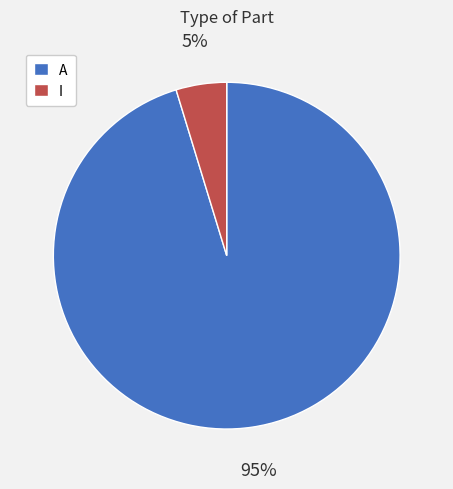

To the nearest percent, what percentage of the pie is A?

95%